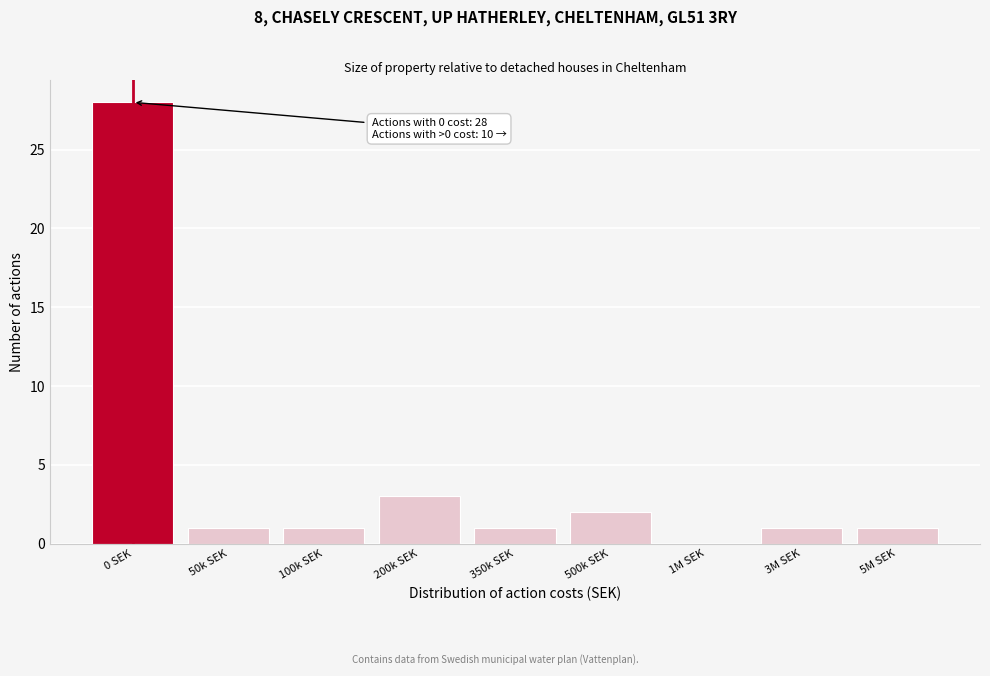

Reading left to right, list all the values displayed in this chart.

0 SEK=28	50k SEK=1	100k SEK=1	200k SEK=3	350k SEK=1	500k SEK=2	1M SEK=0	3M SEK=1	5M SEK=1